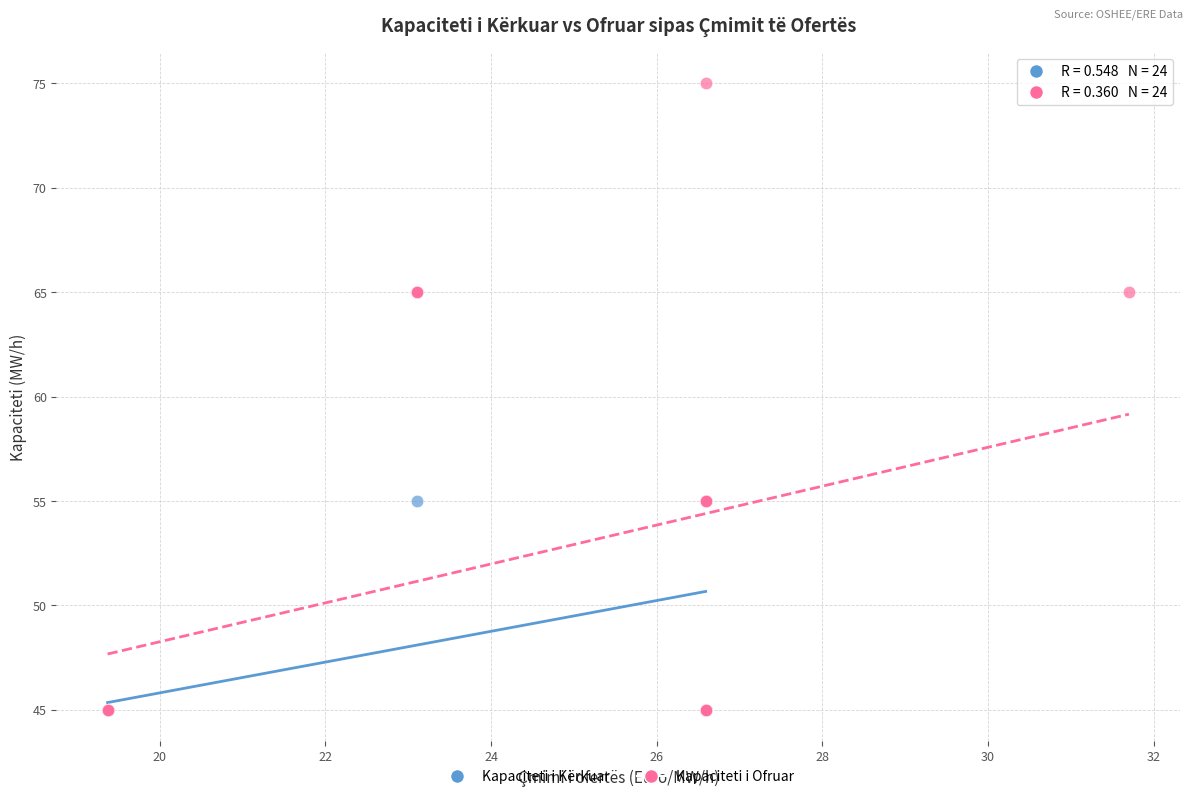

Which series reaches the maximum Y coordinate?

Kapaciteti i Ofruar